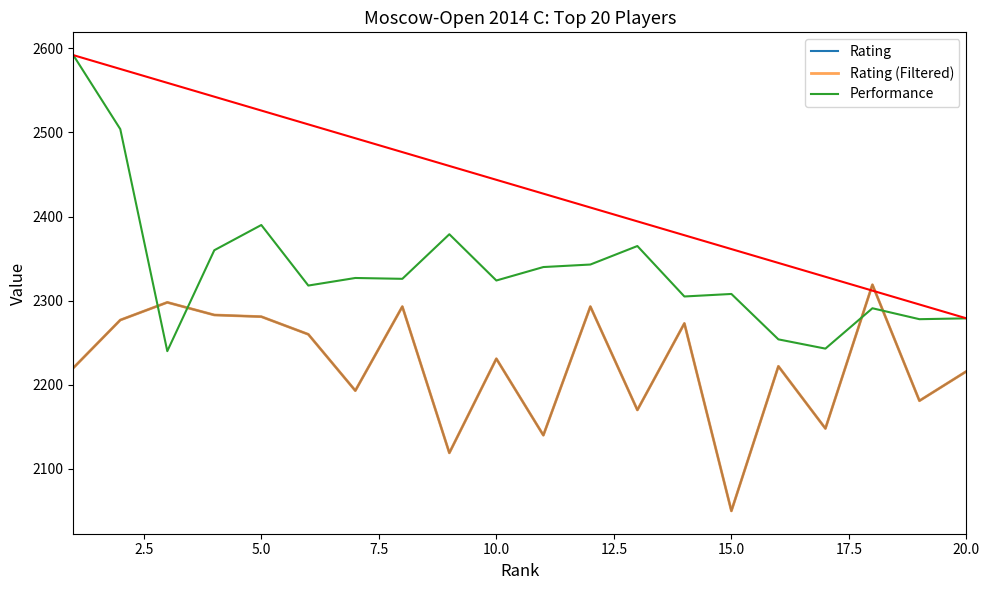

At how many categories does at least one series exceed 2198?

20